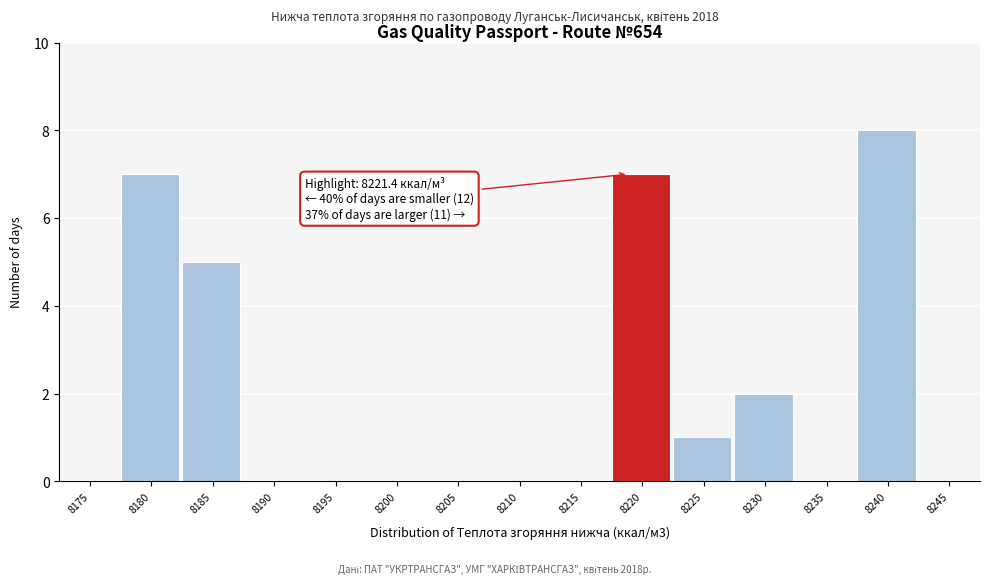

Reading right to left, extract all data points from this chart.

8245=0	8240=8	8235=0	8230=2	8225=1	8220=7	8215=0	8210=0	8205=0	8200=0	8195=0	8190=0	8185=5	8180=7	8175=0